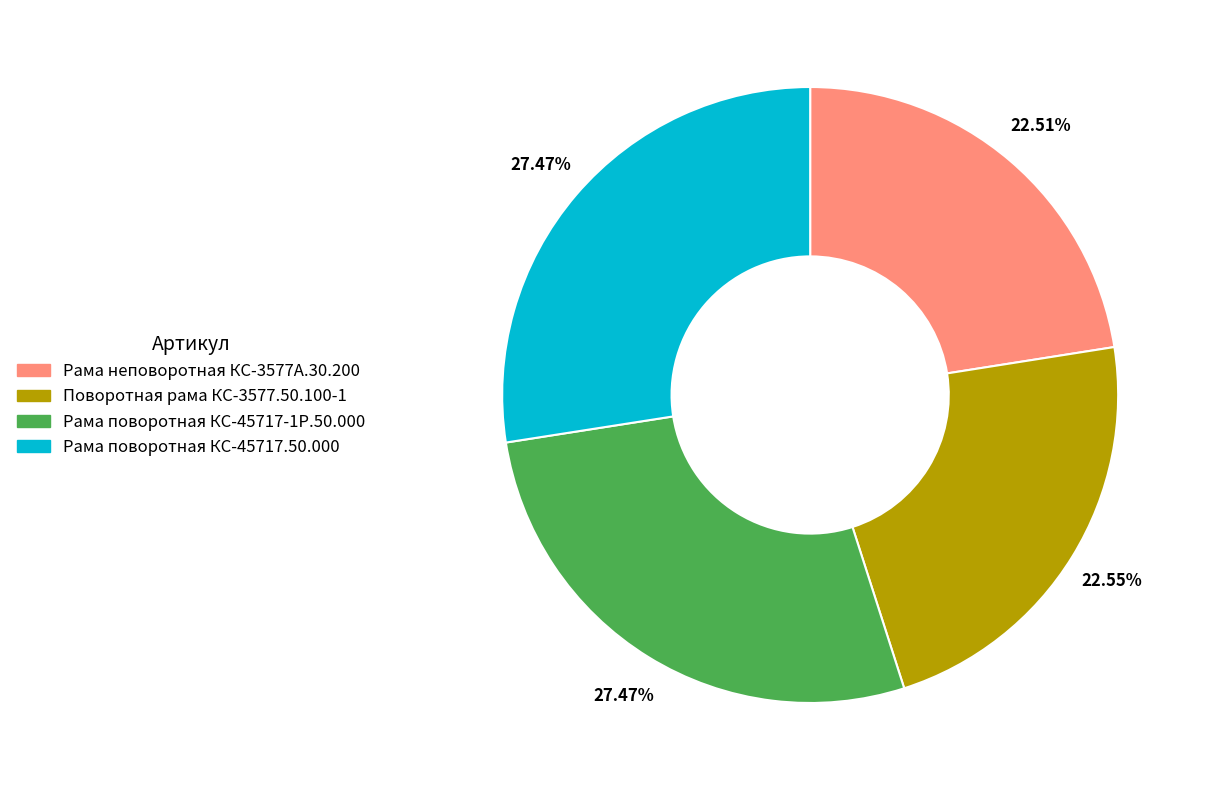

Approximately how many times larger is the value at Рама поворотная КС-45717-1Р.50.000 compared to Рама поворотная КС-45717.50.000?

1.0